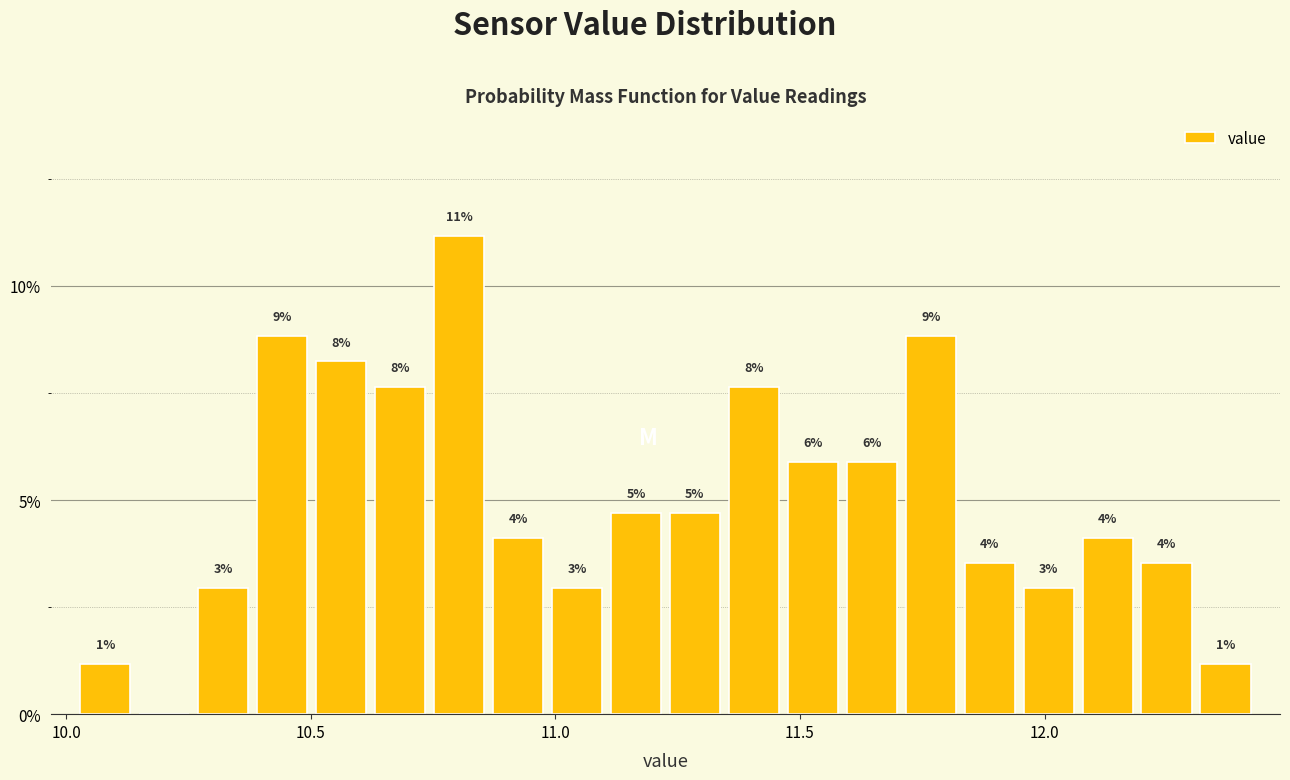

Read against the x-axis, roughly where is the centre of the tallest bar?

10.80